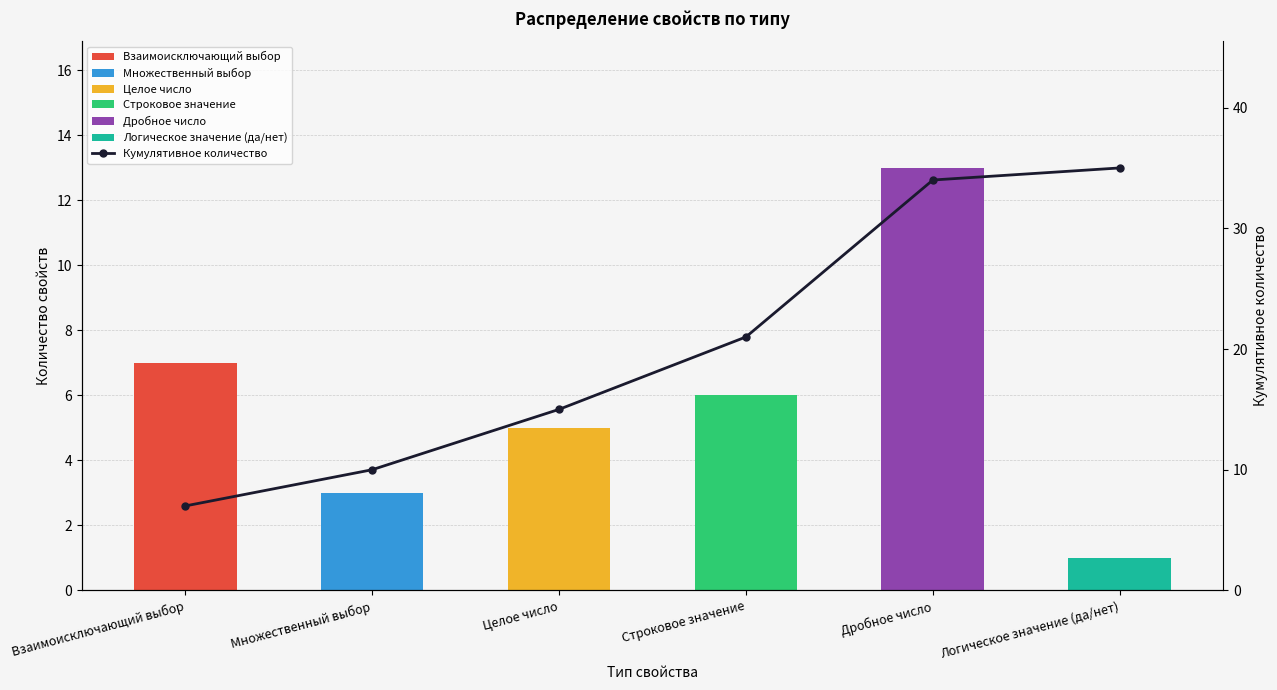

What is the sum of the values at Взаимоисключающий выбор and Целое число?

22